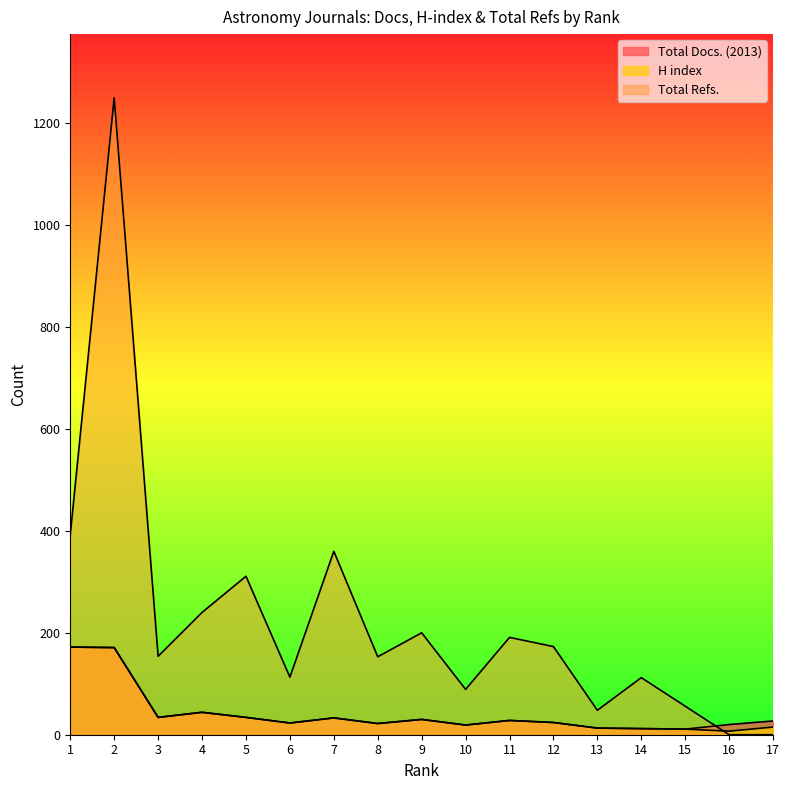

At which label does Total Docs. (2013) first exceed 27?

1